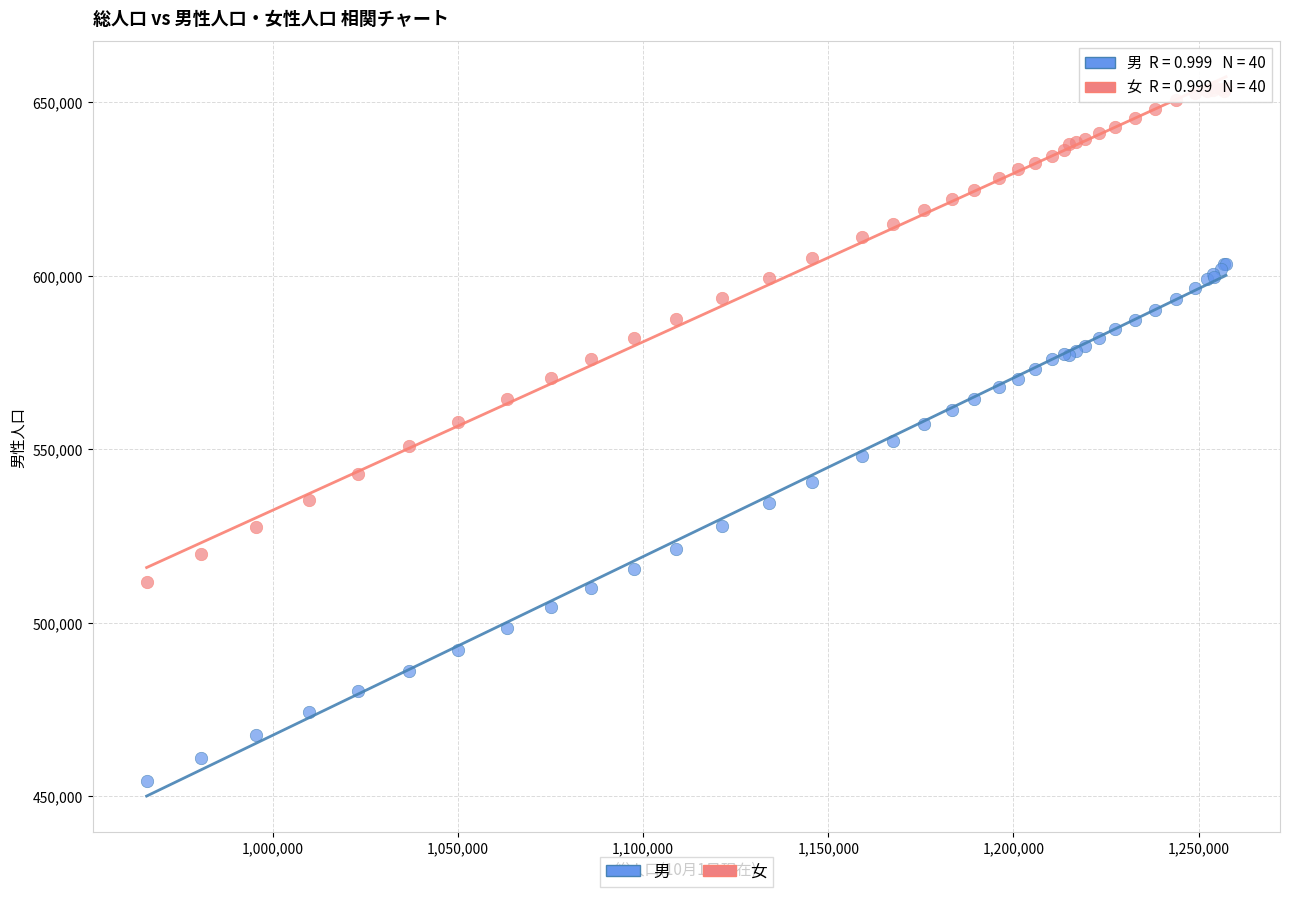

What is the X range (max minus min) for the scatter plot?

291484